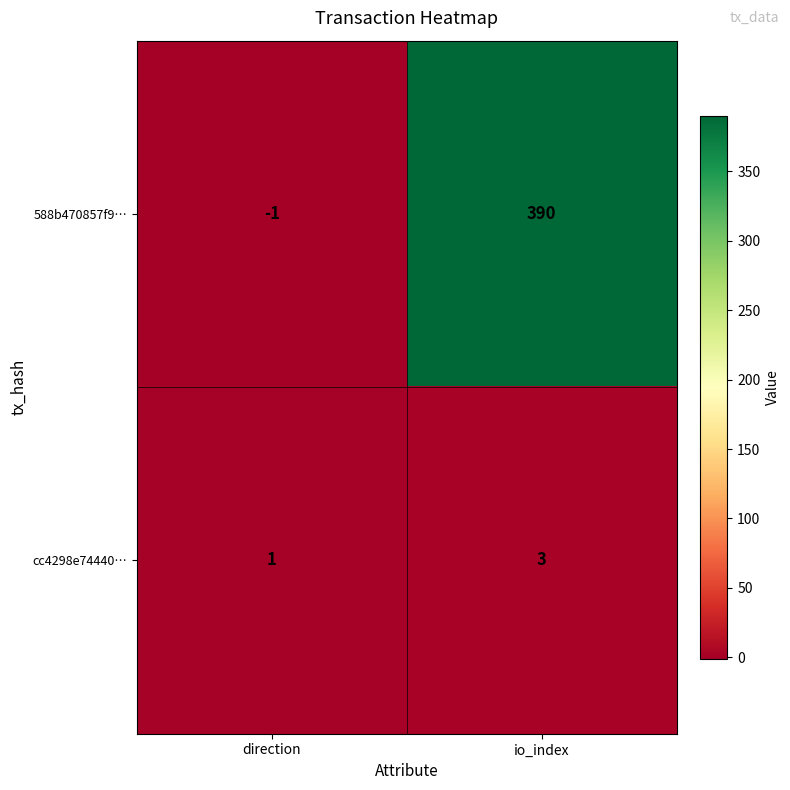

Which series has the widest spread of values?

588b470857f9…